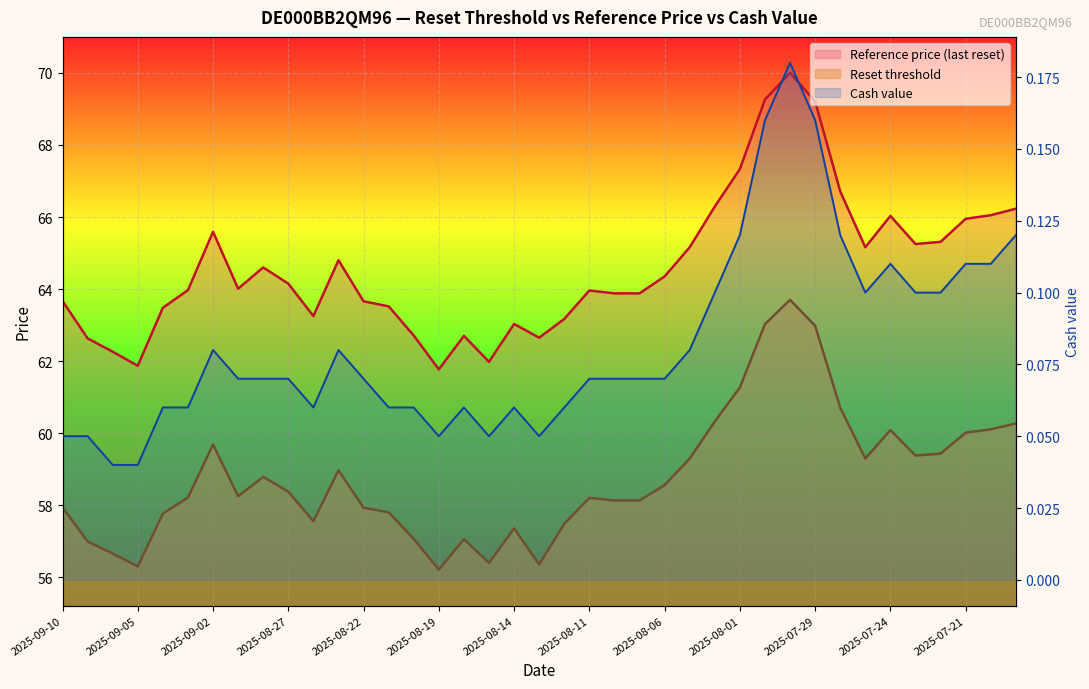

Reading left to right, list all the values displayed in this chart.

Reset threshold: 2025-09-10=57.9	2025-09-09=57.0	2025-09-08=56.7	2025-09-05=56.3	2025-09-04=57.8	2025-09-03=58.2	2025-09-02=59.7	2025-08-29=58.2	2025-08-28=58.8	2025-08-27=58.4	2025-08-26=57.6	2025-08-25=59.0	2025-08-22=57.9	2025-08-21=57.8	2025-08-20=57.1	2025-08-19=56.2	2025-08-18=57.1	2025-08-15=56.4	2025-08-14=57.4	2025-08-13=56.4	2025-08-12=57.5	2025-08-11=58.2	2025-08-08=58.1	2025-08-07=58.1	2025-08-06=58.6	2025-08-05=59.3	2025-08-04=60.3	2025-08-01=61.3	2025-07-31=63.0	2025-07-30=63.7	2025-07-29=63.0	2025-07-28=60.7	2025-07-25=59.3	2025-07-24=60.1	2025-07-23=59.4	2025-07-22=59.4	2025-07-21=60.0	2025-07-18=60.1	2025-07-17=60.3
Reference price (last reset): 2025-09-10=63.7	2025-09-09=62.6	2025-09-08=62.3	2025-09-05=61.9	2025-09-04=63.5	2025-09-03=64.0	2025-09-02=65.6	2025-08-29=64.0	2025-08-28=64.6	2025-08-27=64.2	2025-08-26=63.2	2025-08-25=64.8	2025-08-22=63.7	2025-08-21=63.5	2025-08-20=62.7	2025-08-19=61.8	2025-08-18=62.7	2025-08-15=62.0	2025-08-14=63.0	2025-08-13=62.6	2025-08-12=63.2	2025-08-11=64.0	2025-08-08=63.9	2025-08-07=63.9	2025-08-06=64.3	2025-08-05=65.2	2025-08-04=66.3	2025-08-01=67.3	2025-07-31=69.3	2025-07-30=70.0	2025-07-29=69.2	2025-07-28=66.7	2025-07-25=65.2	2025-07-24=66.0	2025-07-23=65.2	2025-07-22=65.3	2025-07-21=66.0	2025-07-18=66.0	2025-07-17=66.2
Cash value: 2025-09-10=0.1	2025-09-09=0.1	2025-09-08=0.0	2025-09-05=0.0	2025-09-04=0.1	2025-09-03=0.1	2025-09-02=0.1	2025-08-29=0.1	2025-08-28=0.1	2025-08-27=0.1	2025-08-26=0.1	2025-08-25=0.1	2025-08-22=0.1	2025-08-21=0.1	2025-08-20=0.1	2025-08-19=0.1	2025-08-18=0.1	2025-08-15=0.1	2025-08-14=0.1	2025-08-13=0.1	2025-08-12=0.1	2025-08-11=0.1	2025-08-08=0.1	2025-08-07=0.1	2025-08-06=0.1	2025-08-05=0.1	2025-08-04=0.1	2025-08-01=0.1	2025-07-31=0.2	2025-07-30=0.2	2025-07-29=0.2	2025-07-28=0.1	2025-07-25=0.1	2025-07-24=0.1	2025-07-23=0.1	2025-07-22=0.1	2025-07-21=0.1	2025-07-18=0.1	2025-07-17=0.1